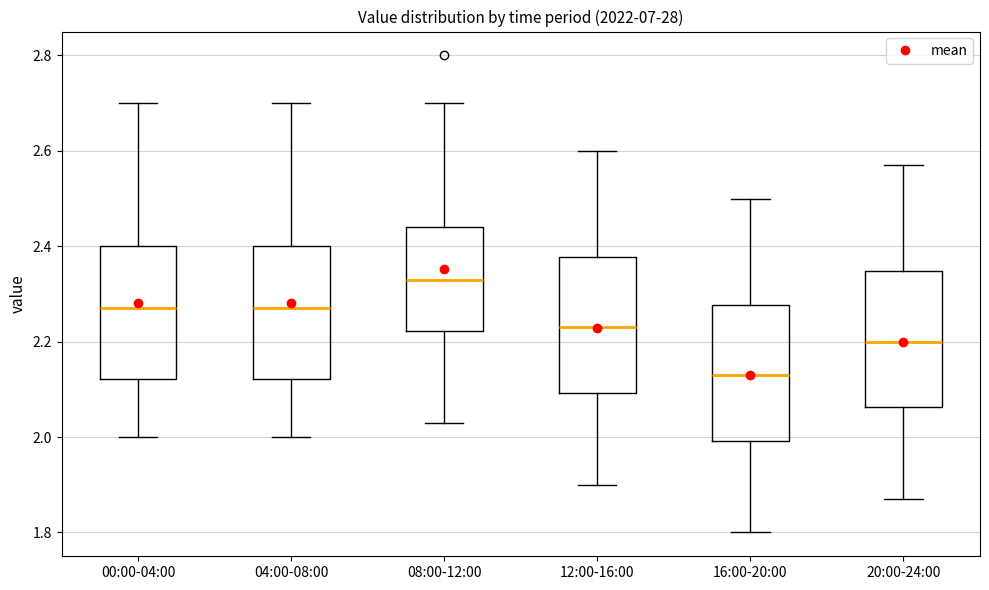

Reading left to right, transcribe this box plot: for each box, give where its median line is, the range the box spans, and where its two whiskers end, as read against the y-axis. The values are not printed on the chart, so give them approximately, as read against the axis.

00:00-04:00: median 2.28, box 2.12 to 2.40, whiskers 2.00 to 2.70
04:00-08:00: median 2.28, box 2.12 to 2.40, whiskers 2.00 to 2.70
08:00-12:00: median 2.34, box 2.22 to 2.44, whiskers 2.04 to 2.70
12:00-16:00: median 2.24, box 2.10 to 2.38, whiskers 1.90 to 2.60
16:00-20:00: median 2.14, box 2.00 to 2.28, whiskers 1.80 to 2.50
20:00-24:00: median 2.20, box 2.06 to 2.34, whiskers 1.88 to 2.58